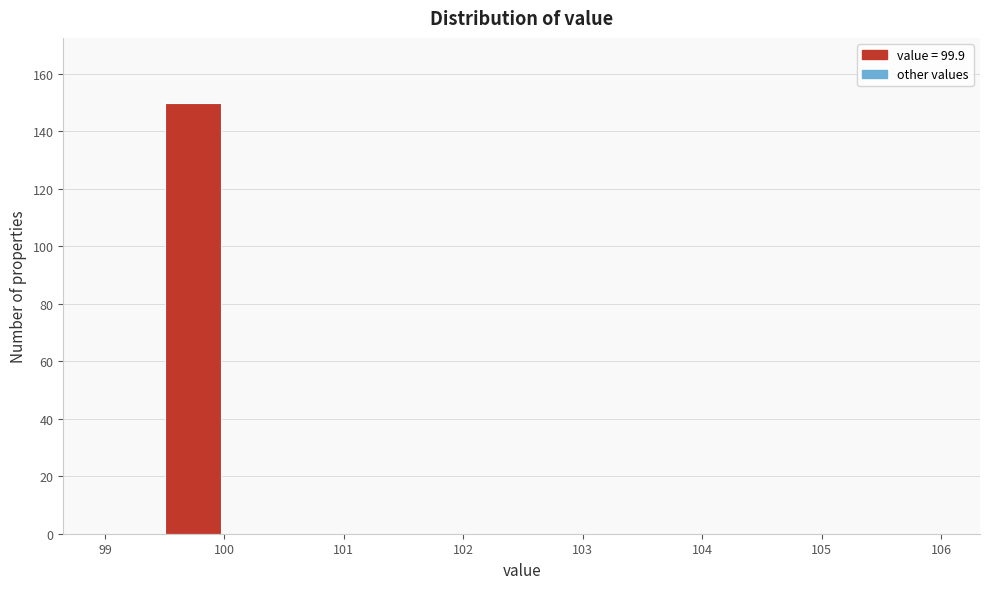

Reading left to right, list every bar in this chart as the range it spans on the x-axis followed by its height. The values are not printed on the chart, so give them approximately, as read against the axis.

99.0 to 99.5: 0
99.5 to 100.0: 150
100.0 to 100.5: 0
100.5 to 101.0: 0
101.0 to 101.5: 0
101.5 to 102.0: 0
102.0 to 102.5: 0
102.5 to 103.0: 0
103.0 to 103.5: 0
103.5 to 104.0: 0
104.0 to 104.5: 0
104.5 to 105.0: 0
105.0 to 105.5: 0
105.5 to 106.0: 0